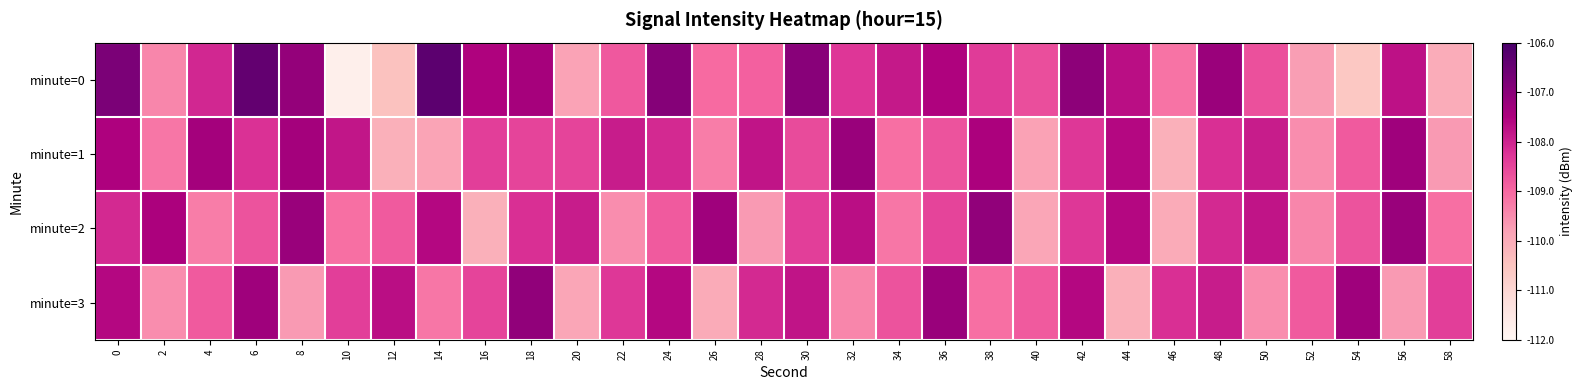

At 40, list the series in order from smallest to largest.

minute=2, minute=1, minute=3, minute=0